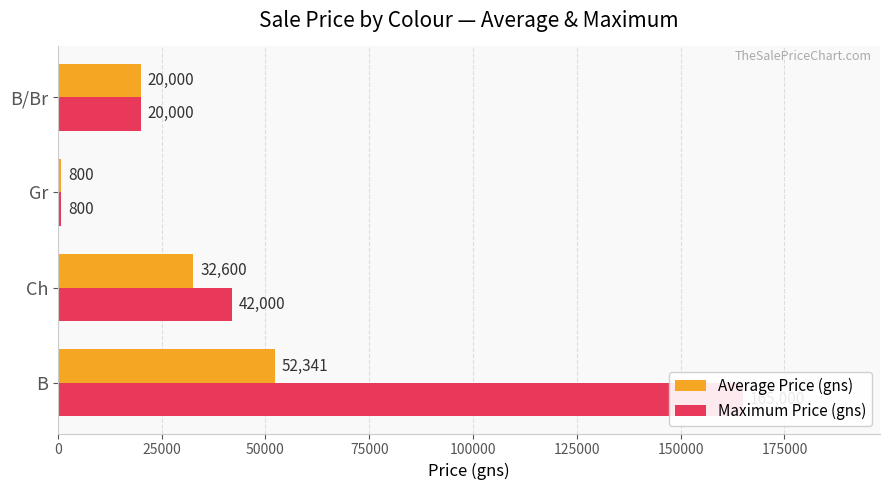

How many bars are there in total?

8